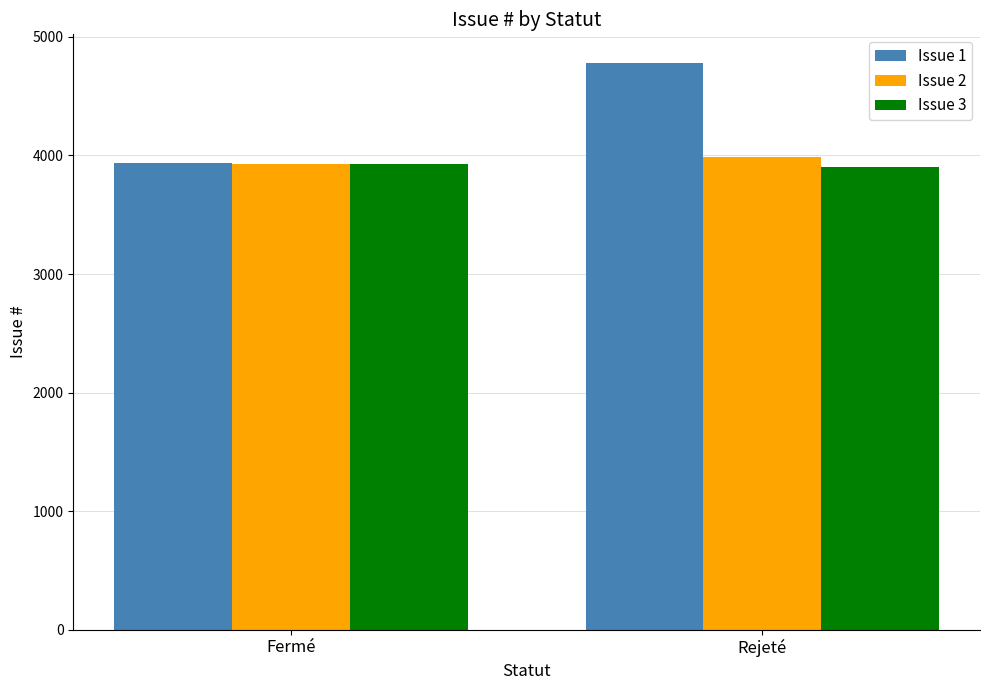

What is the sum of all Issue 3 values?

7833